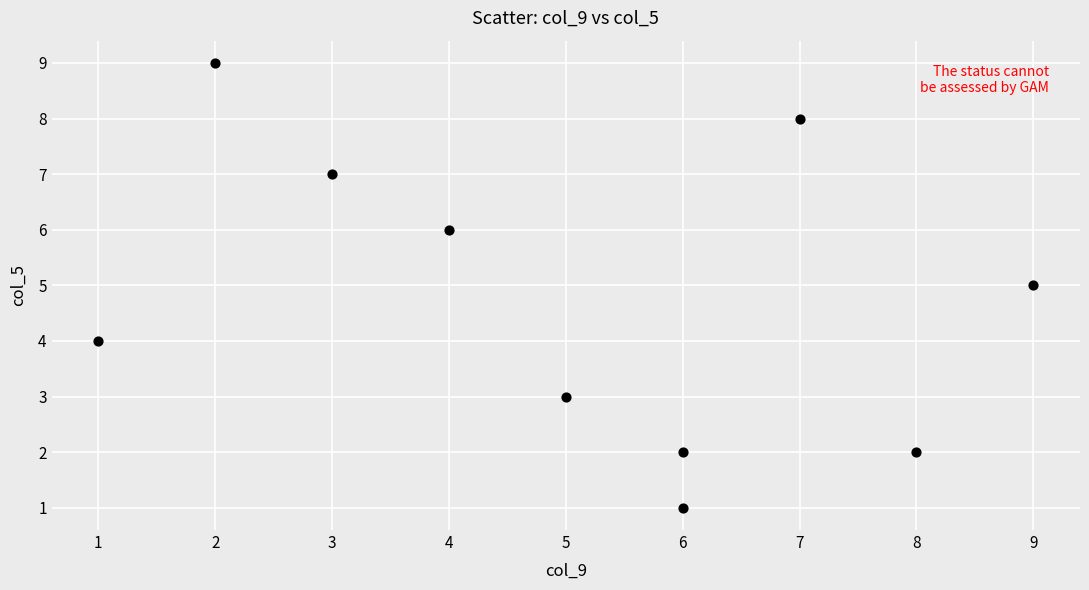

What is the average Y value?

5